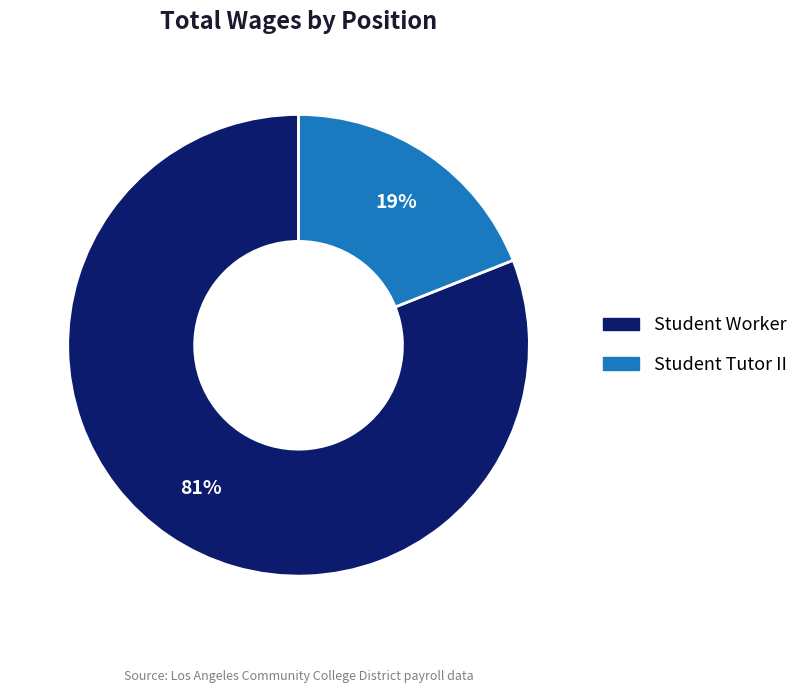

To the nearest percent, what is the average slice percentage?

50%